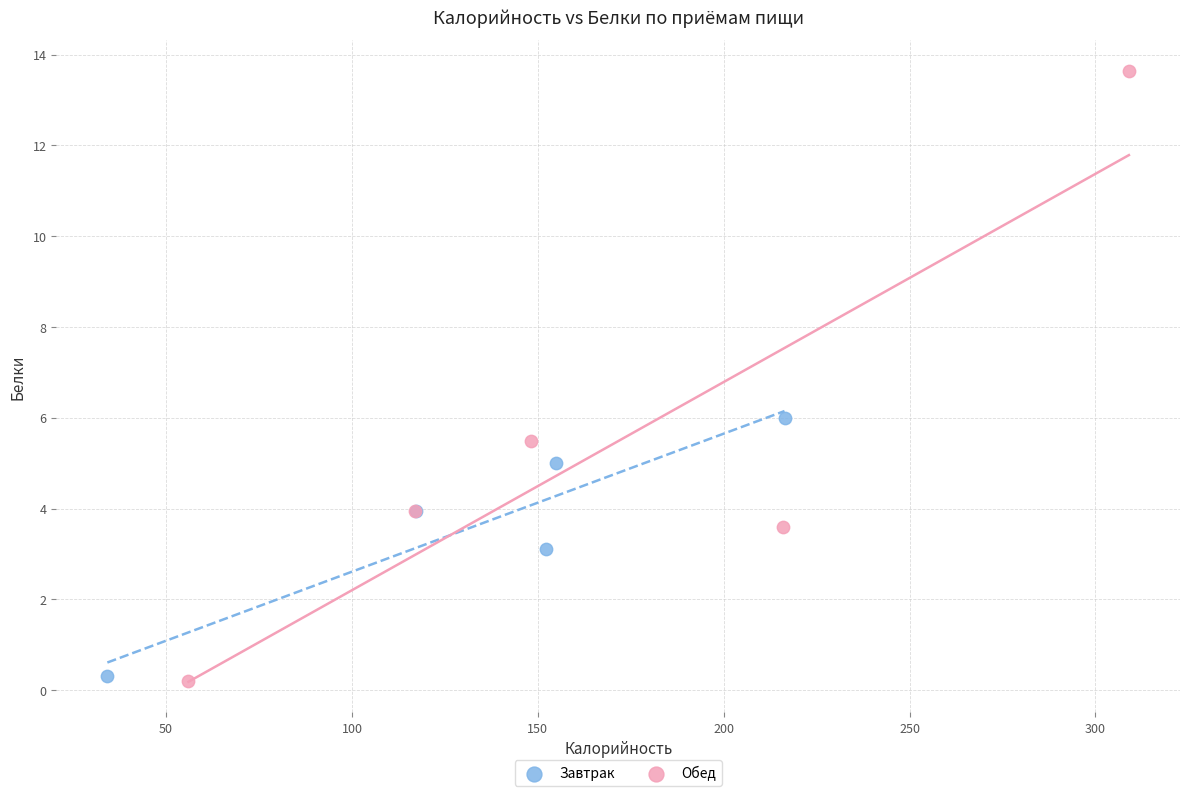

What are all the series names shown in the legend?

Завтрак, Обед